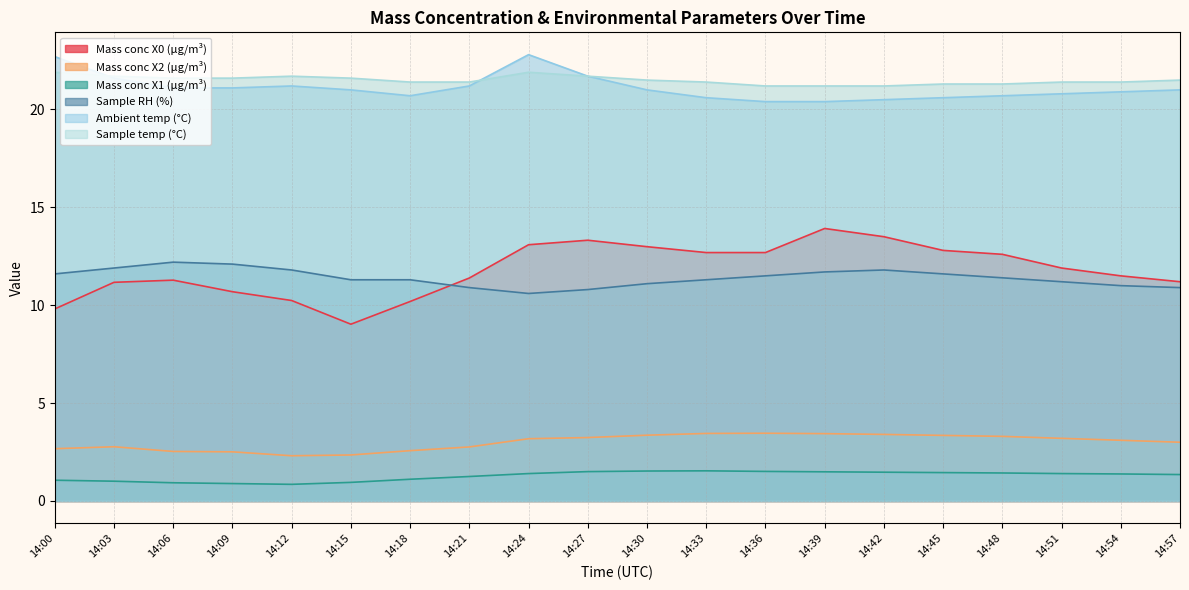

True or false: Mass conc X2 (μg/m³) and Mass conc X0 (μg/m³) cross at least once.

False